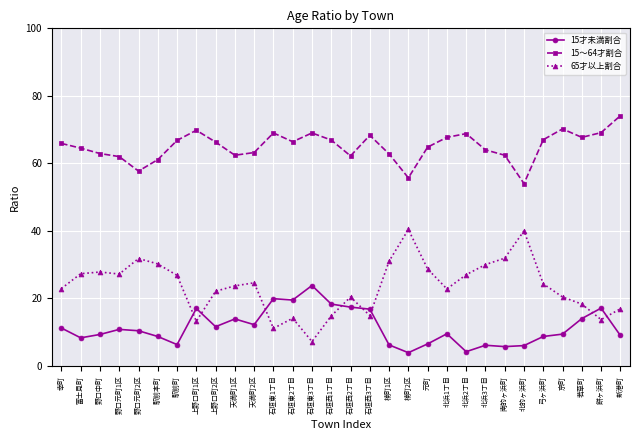

What is the label of the 1st point from the left?

幸町